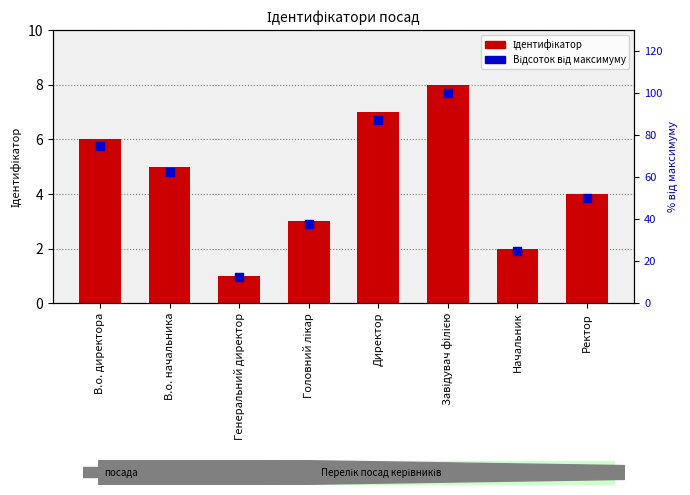

What is the total value across all series at Завідувач філією?

108.0